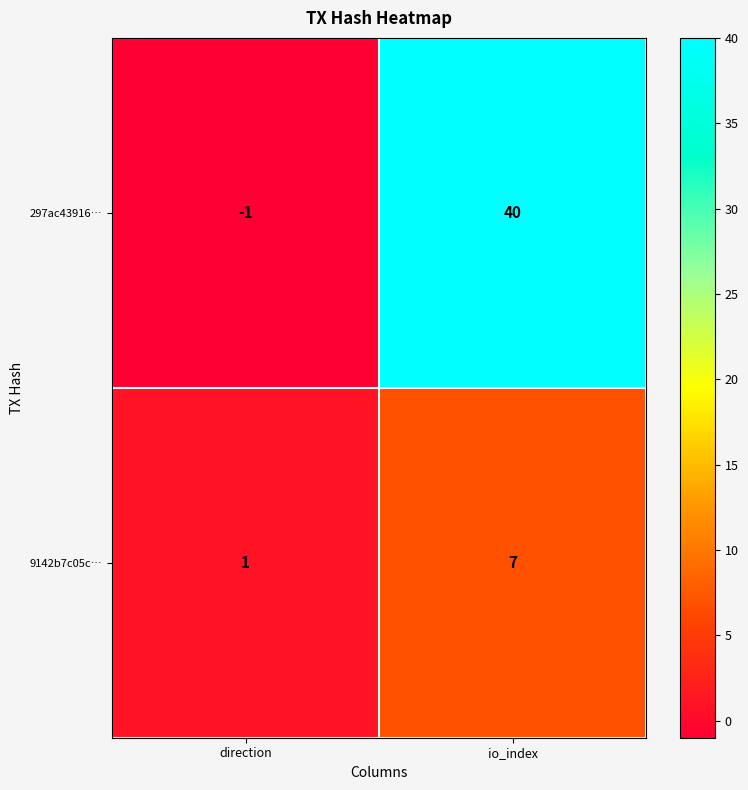

How many series are shown in this chart?

2